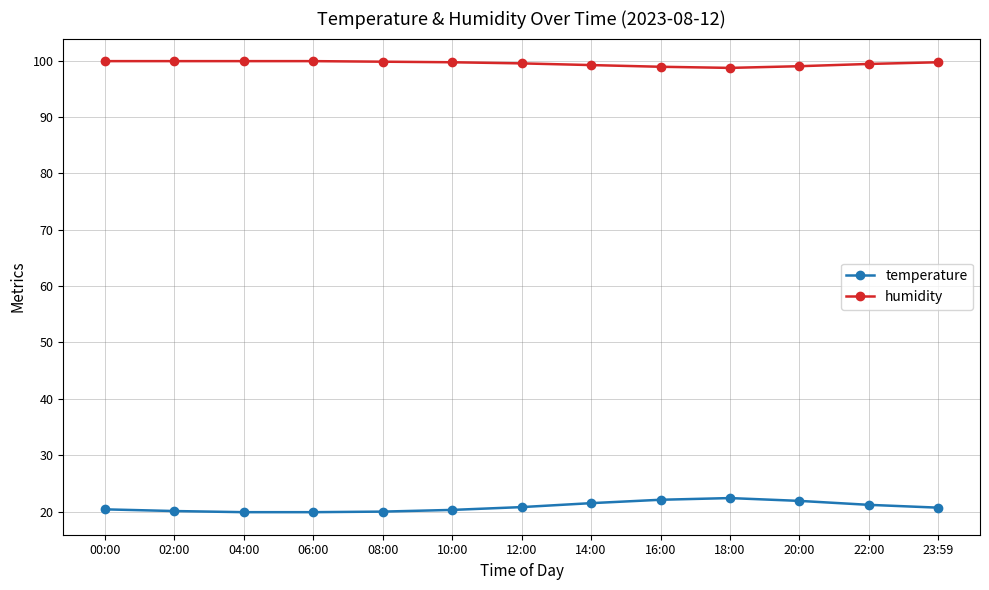

What position from the left is 12:00?

7